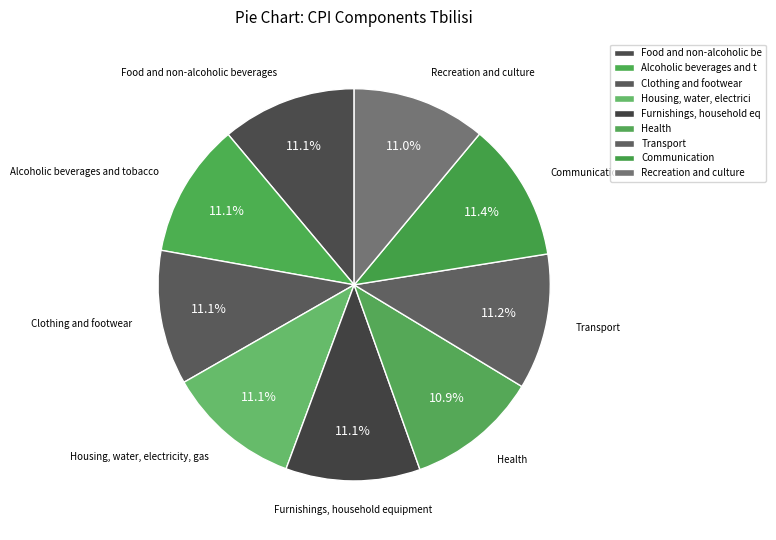

What is the change in value from Clothing and footwear to Transport?

+0.9